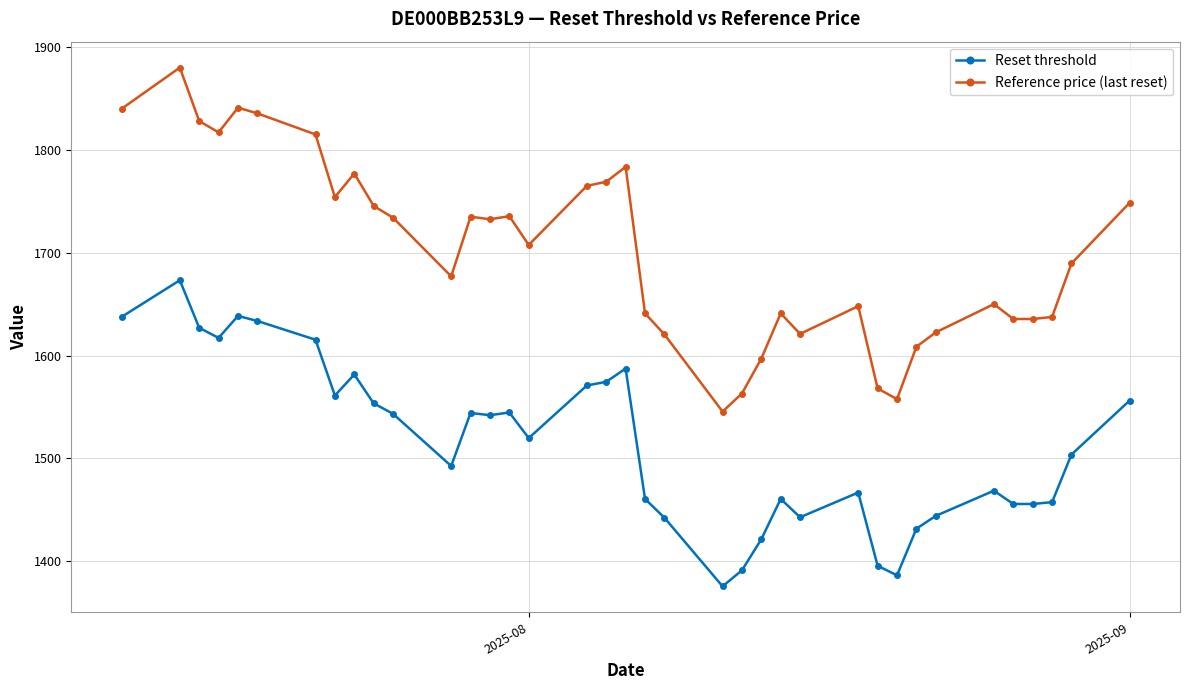

What is the maximum value shown in the chart?

1880.0